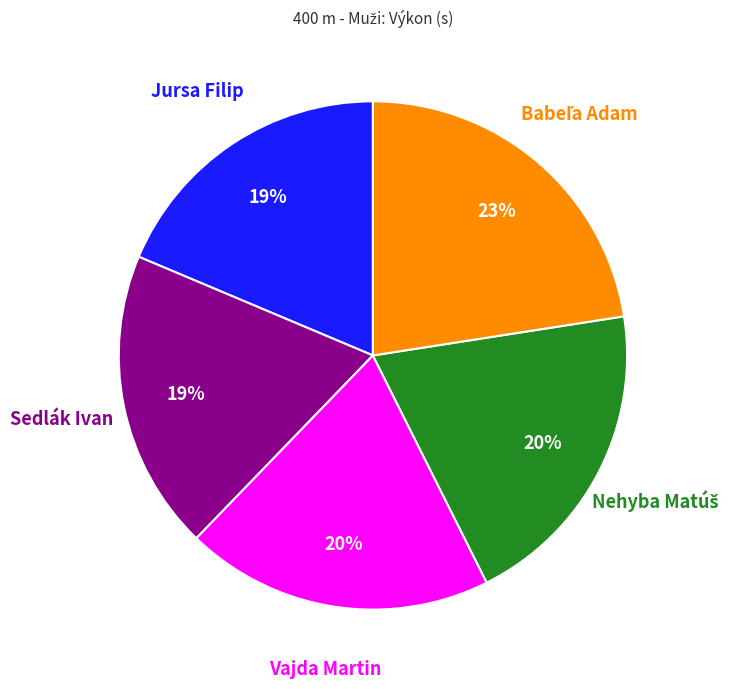

Is it true that Sedlák Ivan is 19% of the pie?

True